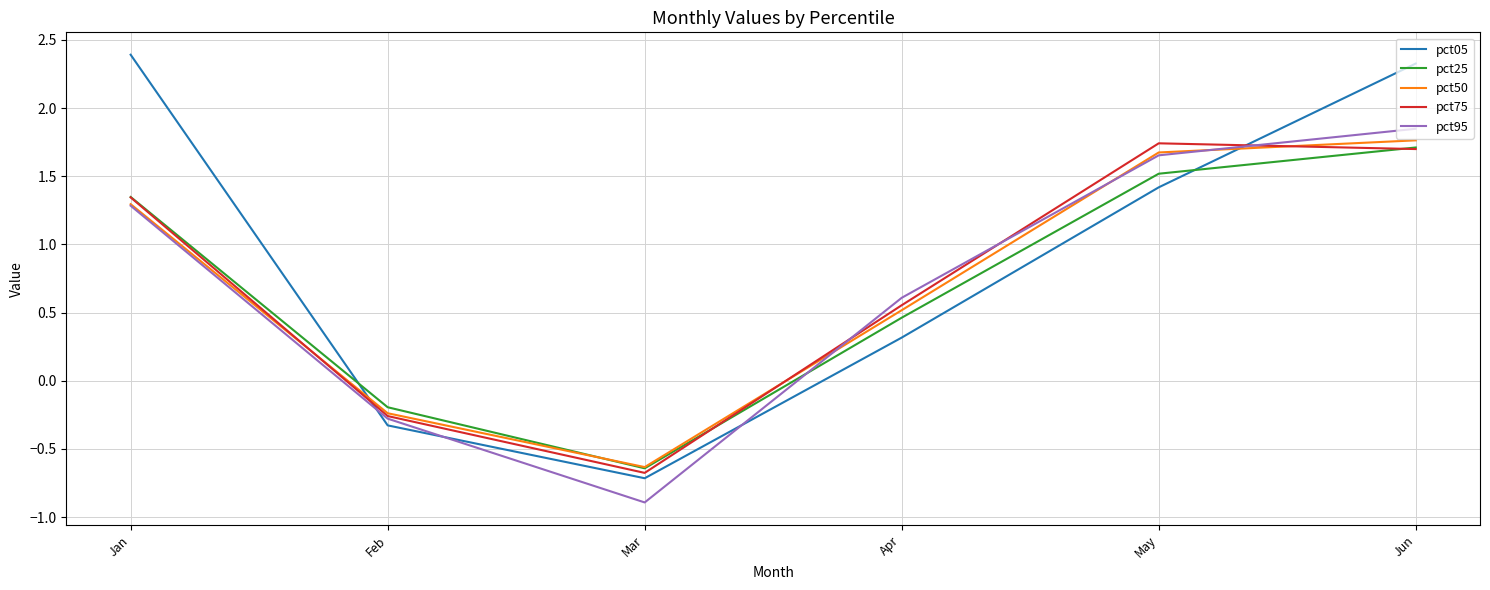

How many negative values does the pct75 series have?

2